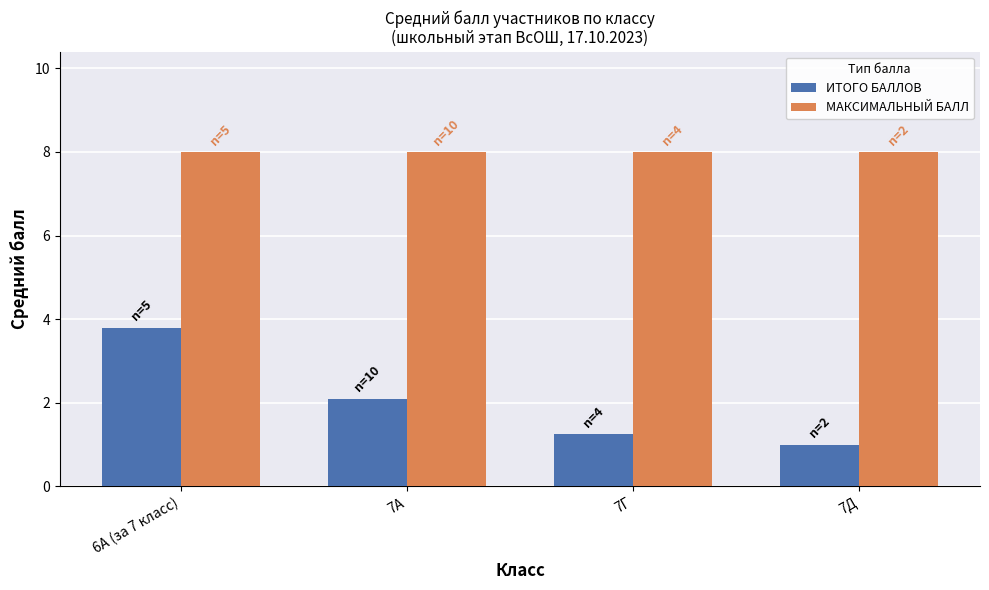

What is the average value of the МАКСИМАЛЬНЫЙ БАЛЛ series?

8.0